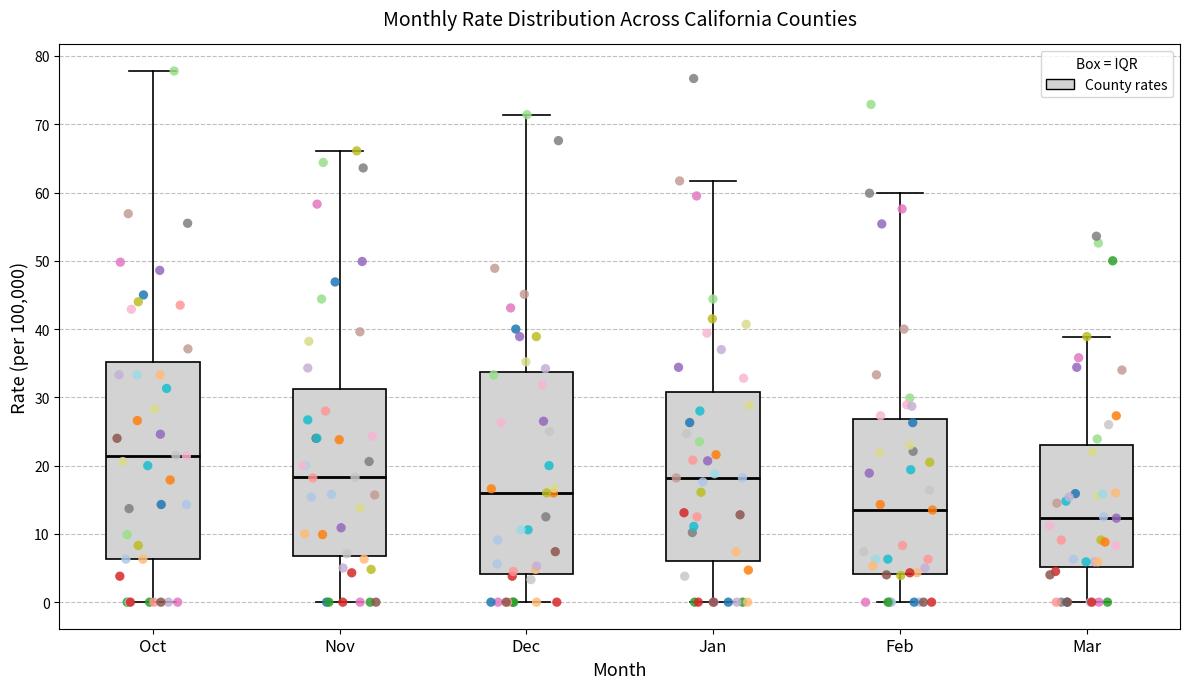

Where does the median line of the box for Dec sit on the y-axis? The values are not printed on the chart, so give them approximately, as read against the axis.

16